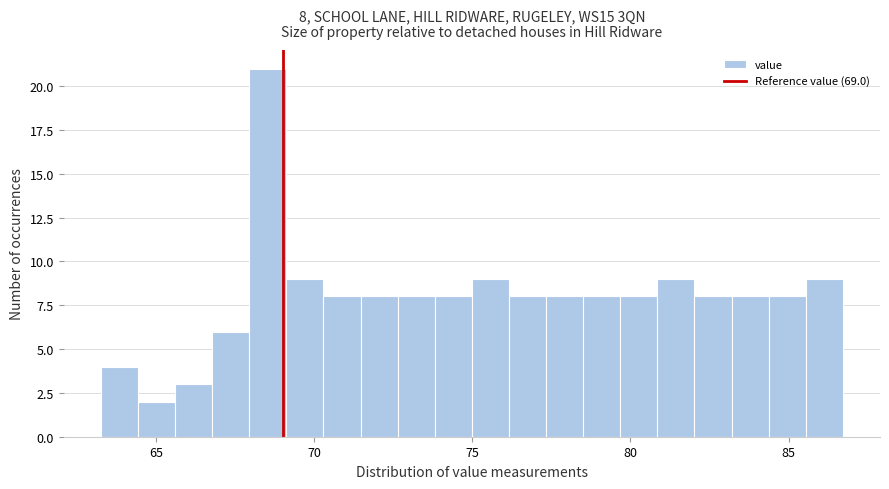

Around what value on the x-axis is the tallest bar? Give the approximate position of its centre, as read against the axis.

68.5